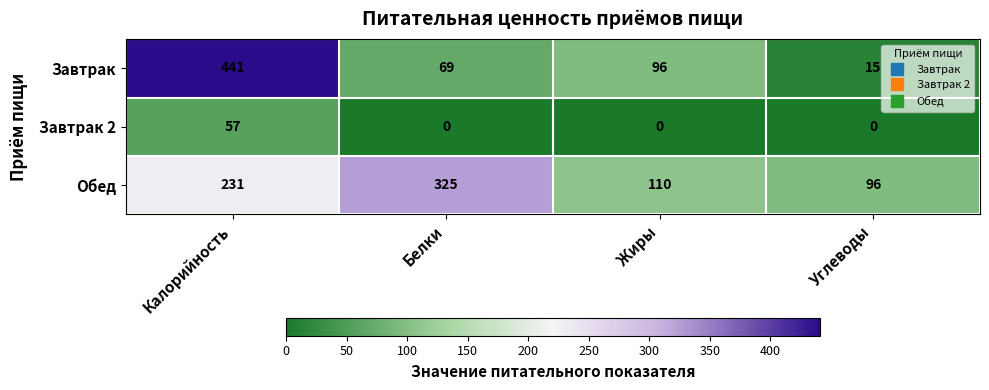

What is the total value across all series at Углеводы?

111